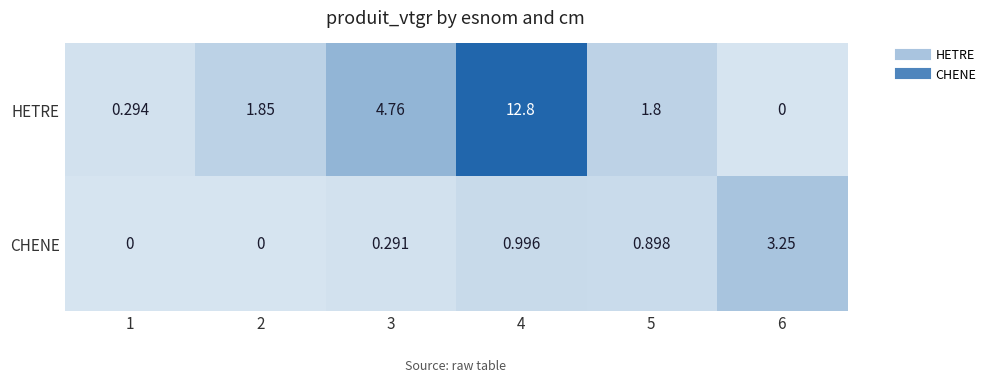

Is the value of CHENE at 6 greater than the value of HETRE at 1?

Yes